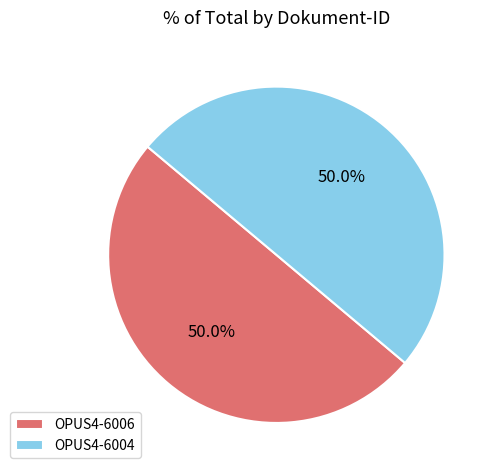

True or false: OPUS4-6006 accounts for 50% of the total.

True